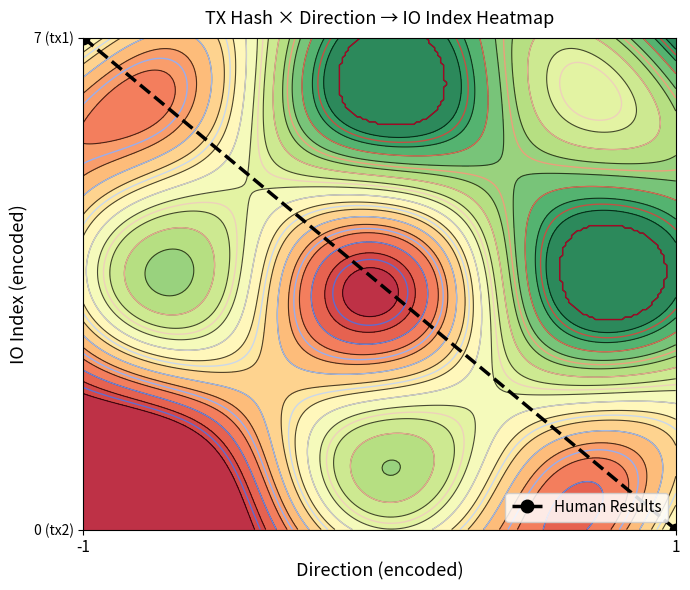

Which label corresponds to the smallest value in the chart?

1